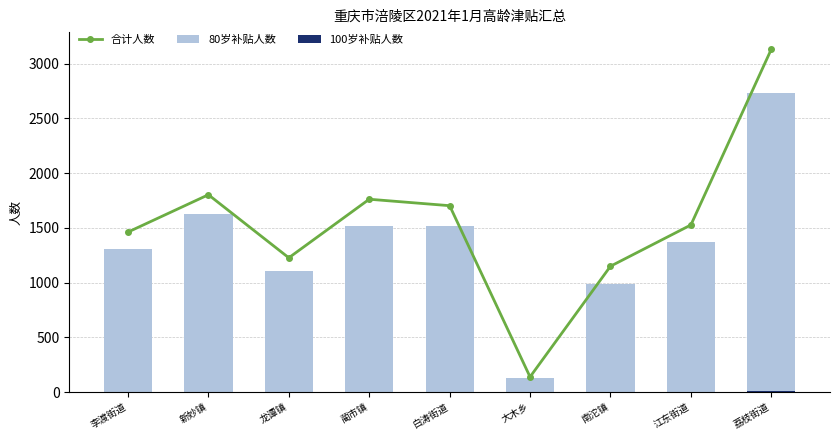

Reading right to left, list all the values displayed in this chart.

合计人数: 3132	1527	1150	139	1703	1762	1227	1803	1462
80岁补贴人数: 2731	1373	991	128	1521	1513	1104	1627	1306
100岁补贴人数: 6	4	3	1	3	5	3	3	2